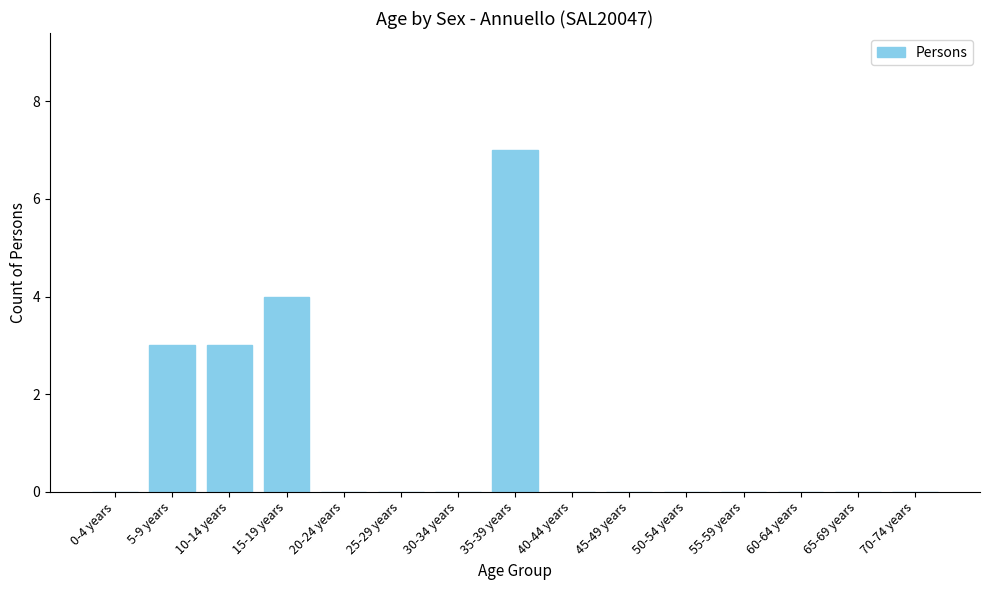

Count the number of data series in this chart.

1